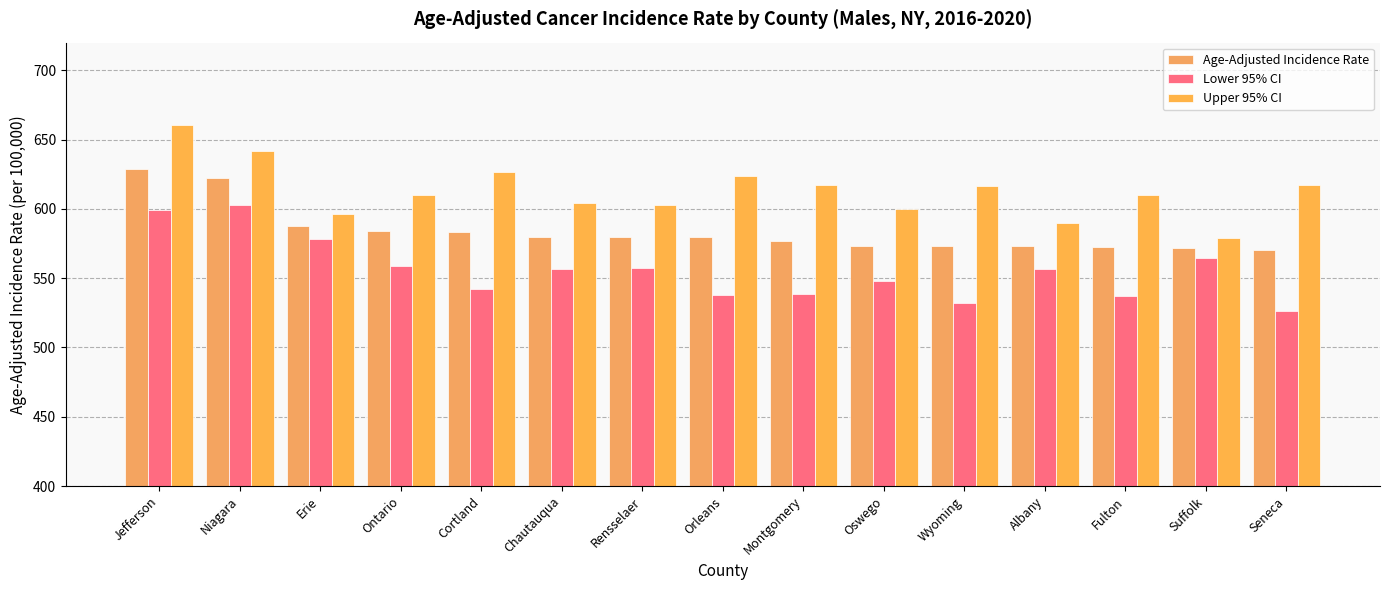

At which label is Age-Adjusted Incidence Rate closest to 599?

Erie